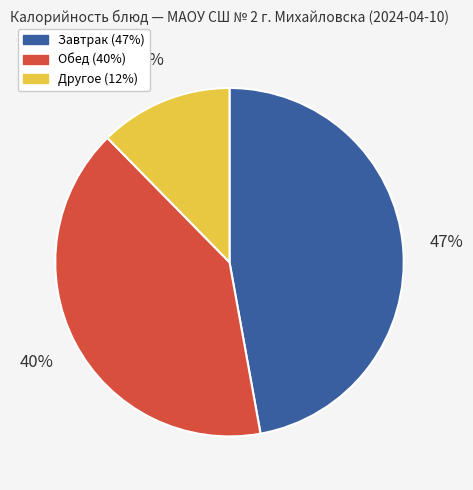

To the nearest percent, what is the difference between the largest and smallest slice percentages?

35%